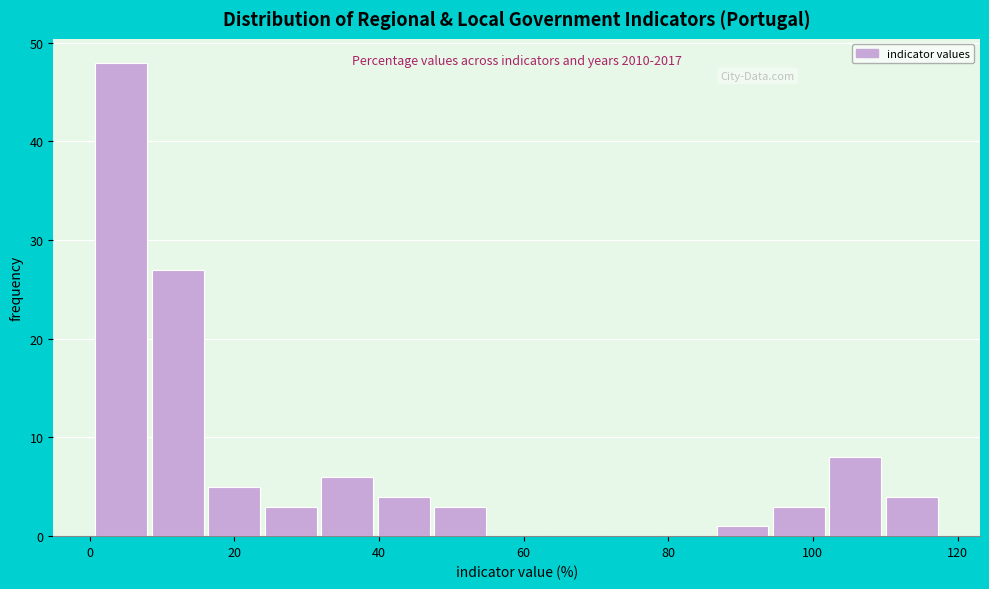

Around what value on the x-axis is the tallest bar? Give the approximate position of its centre, as read against the axis.

4